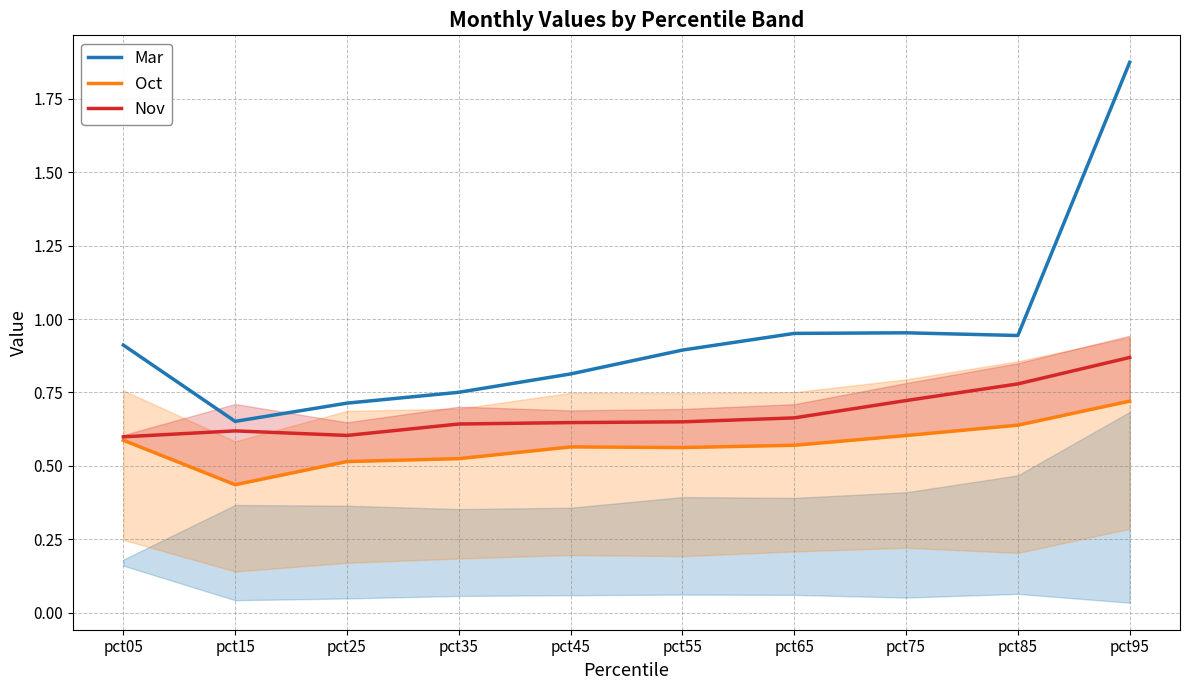

Reading left to right, list all the values displayed in this chart.

Mar: 0.9	0.7	0.7	0.8	0.8	0.9	1.0	1.0	0.9	1.9
Oct: 0.6	0.4	0.5	0.5	0.6	0.6	0.6	0.6	0.6	0.7
Nov: 0.6	0.6	0.6	0.6	0.6	0.7	0.7	0.7	0.8	0.9